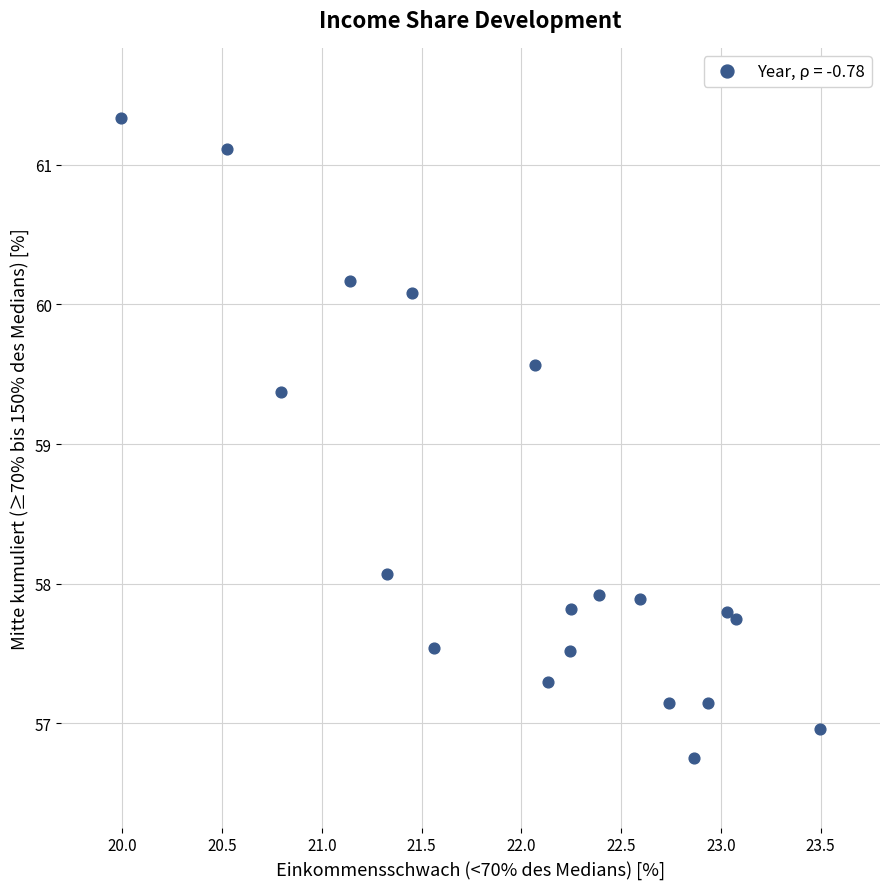

What Y value in the scatter plot is closest to 59?

59.4